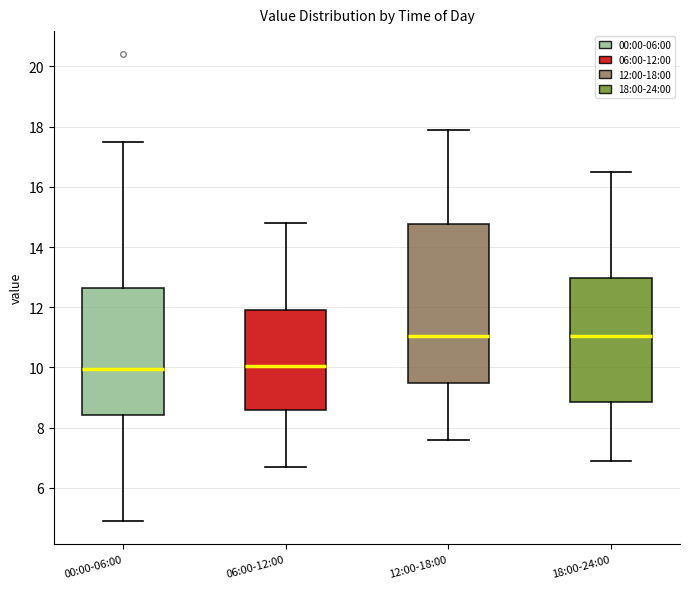

Where is the upper edge of the box for 06:00-12:00 on the y-axis? The values are not printed on the chart, so give them approximately, as read against the axis.

12.0